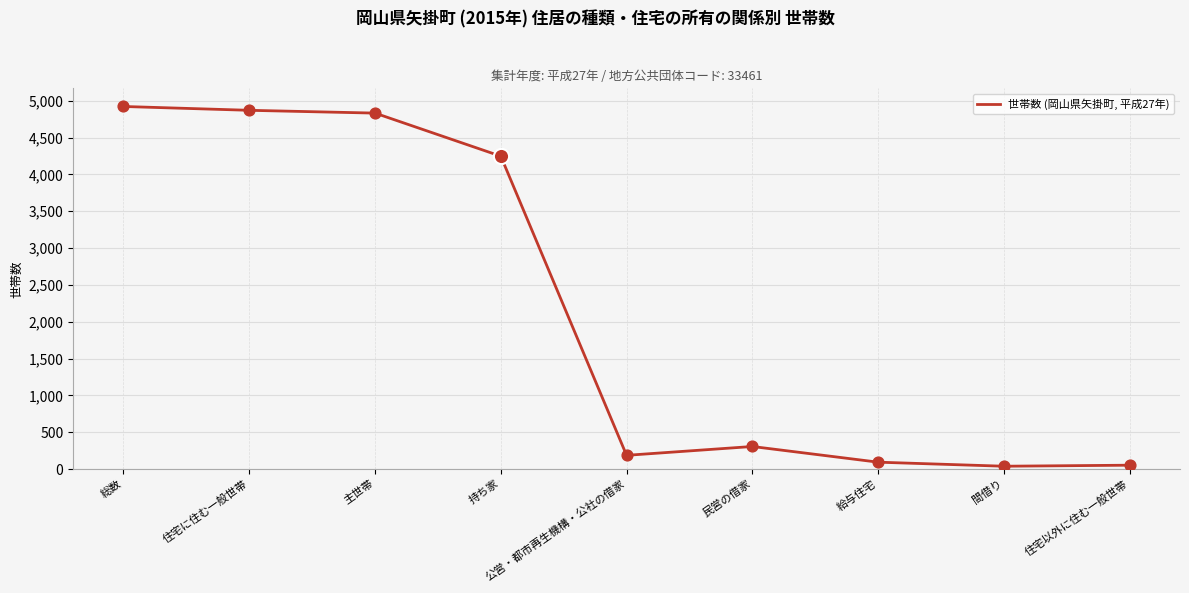

Approximately how many times larger is the value at 公営・都市再生機構・公社の借家 compared to 住宅以外に住む一般世帯?

3.6